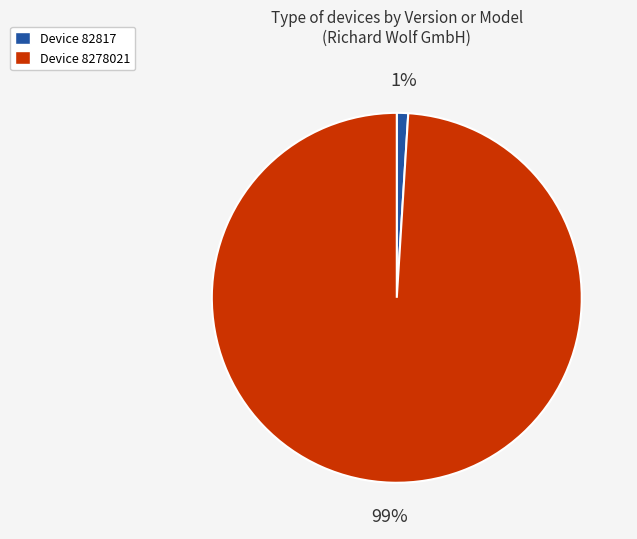

To the nearest percent, what is the difference between the largest and smallest slice percentages?

98%